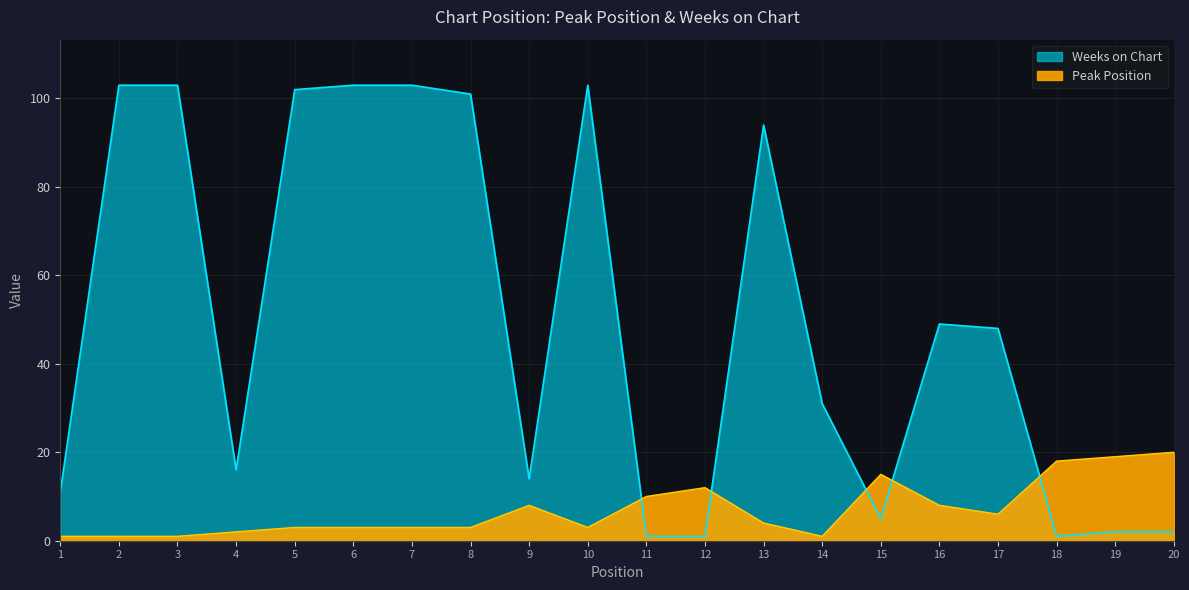

List the labels in order of Weeks on Chart value, largest first.

2, 3, 6, 7, 10, 5, 8, 13, 16, 17, 14, 4, 9, 1, 15, 19, 20, 11, 12, 18